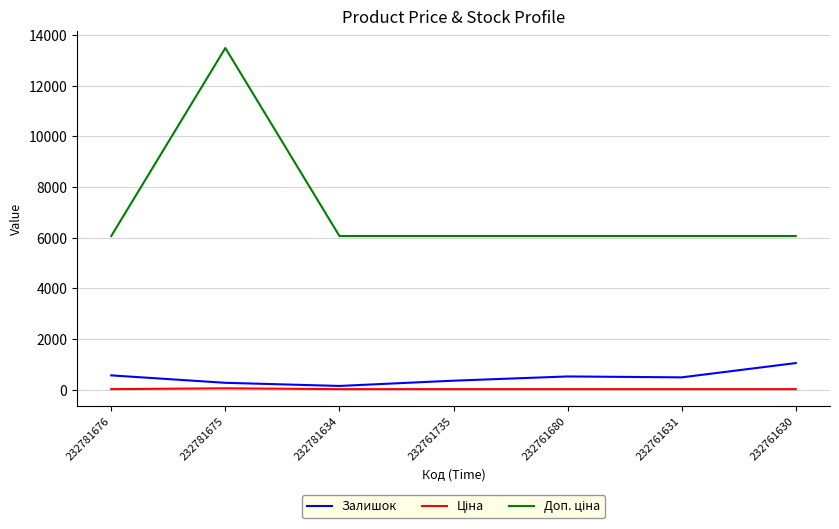

Which category has the highest value across all series?

232781675